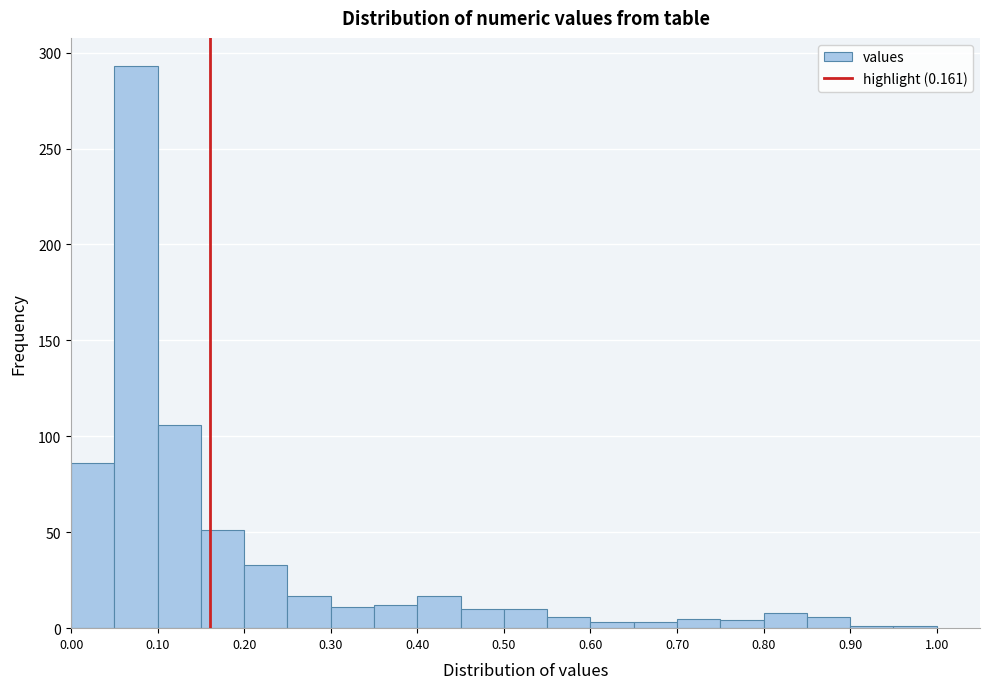

How tall is the bar that spans 0.15 to 0.20 on the x-axis? The values are not printed on the chart, so give them approximately, as read against the axis.

50